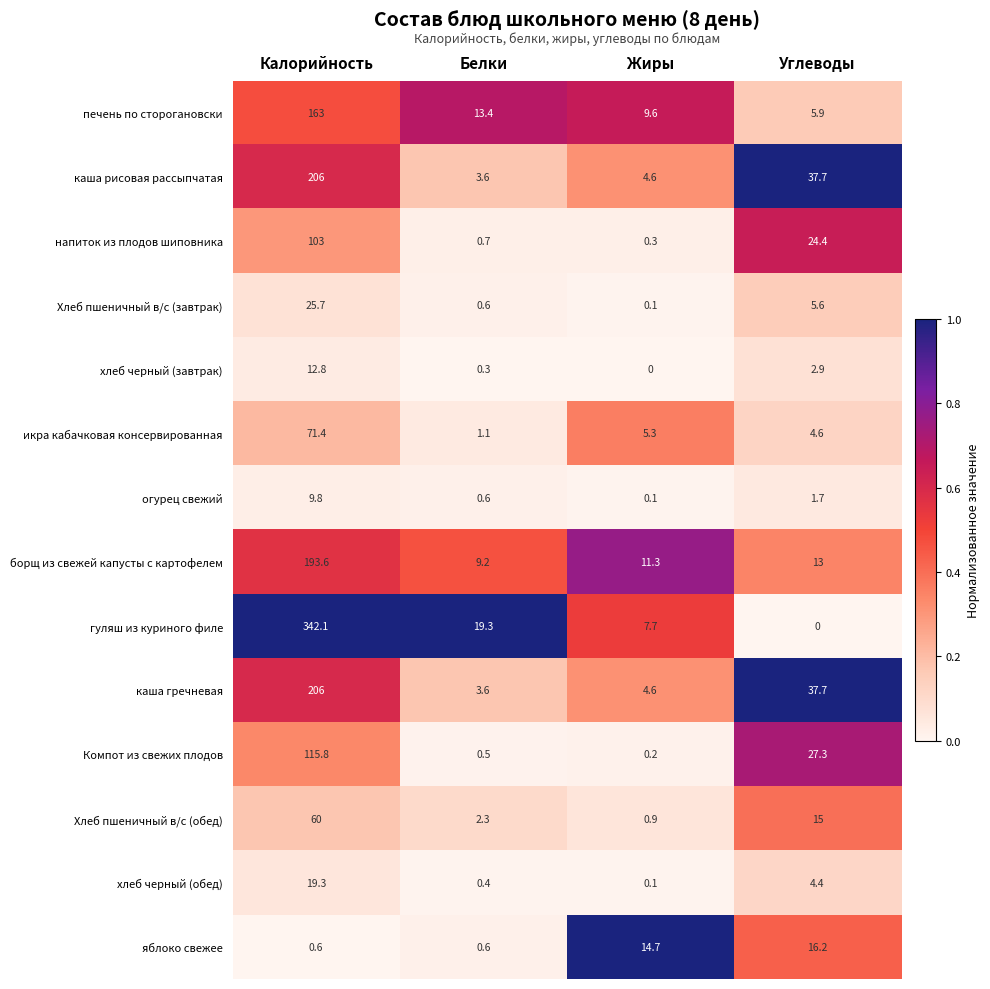

Rank the categories by печень по сторогановски value from highest to lowest.

Калорийность, Белки, Жиры, Углеводы